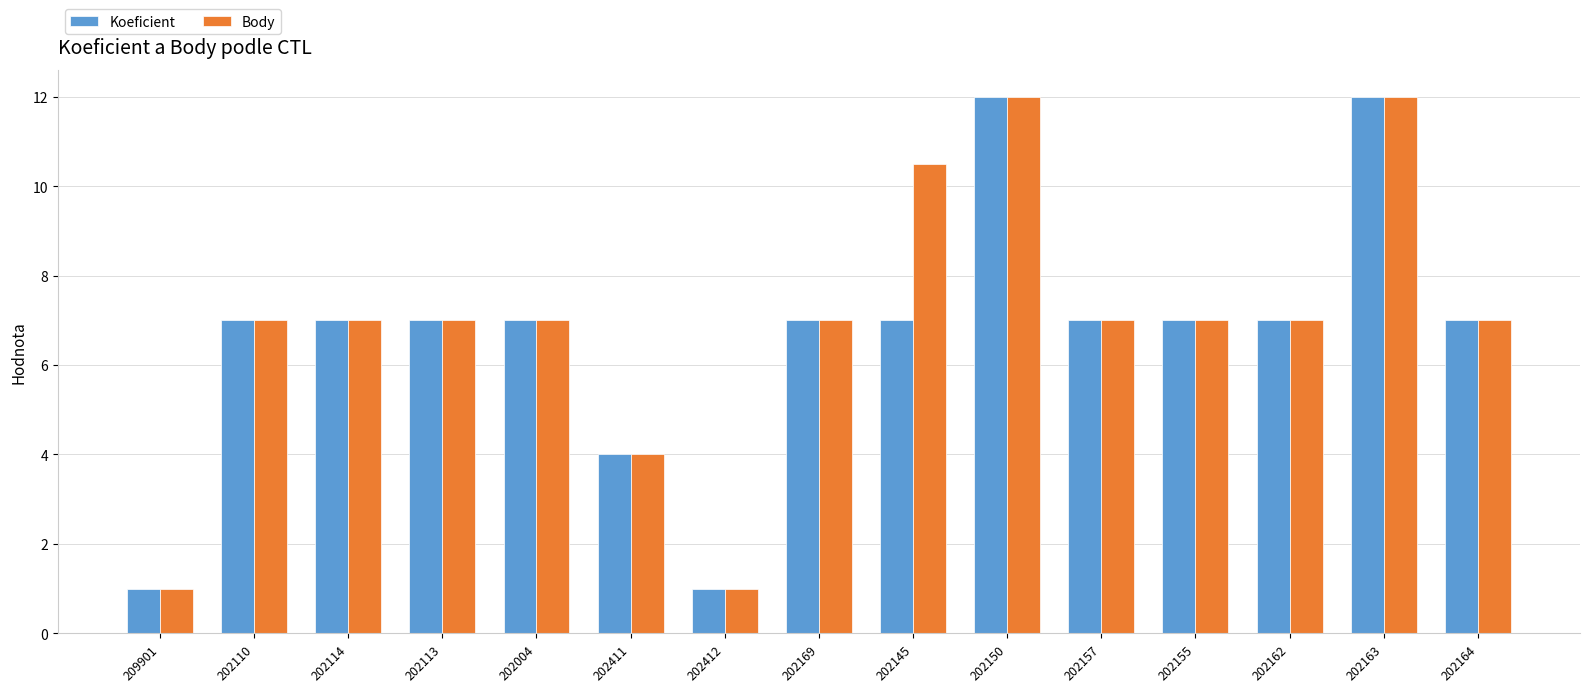

List the series in order of their overall mean, highest first.

Body, Koeficient